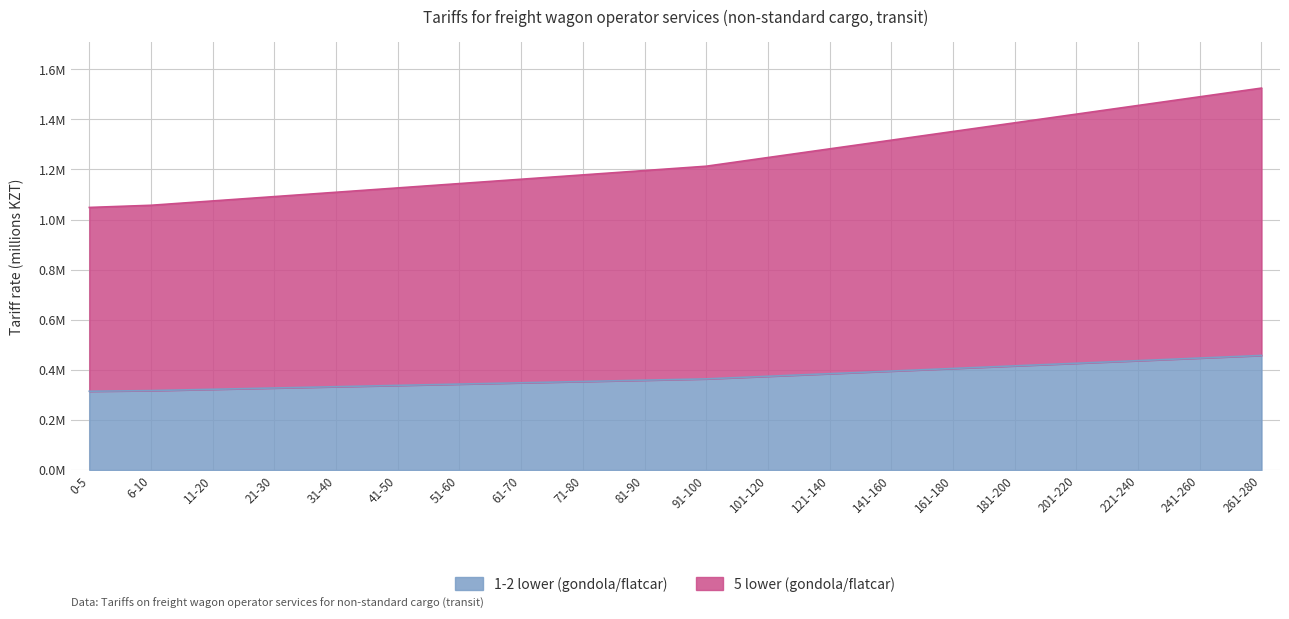

What value does the 1-2 lower (gondola/flatcar) series have at 81-90?

0.4